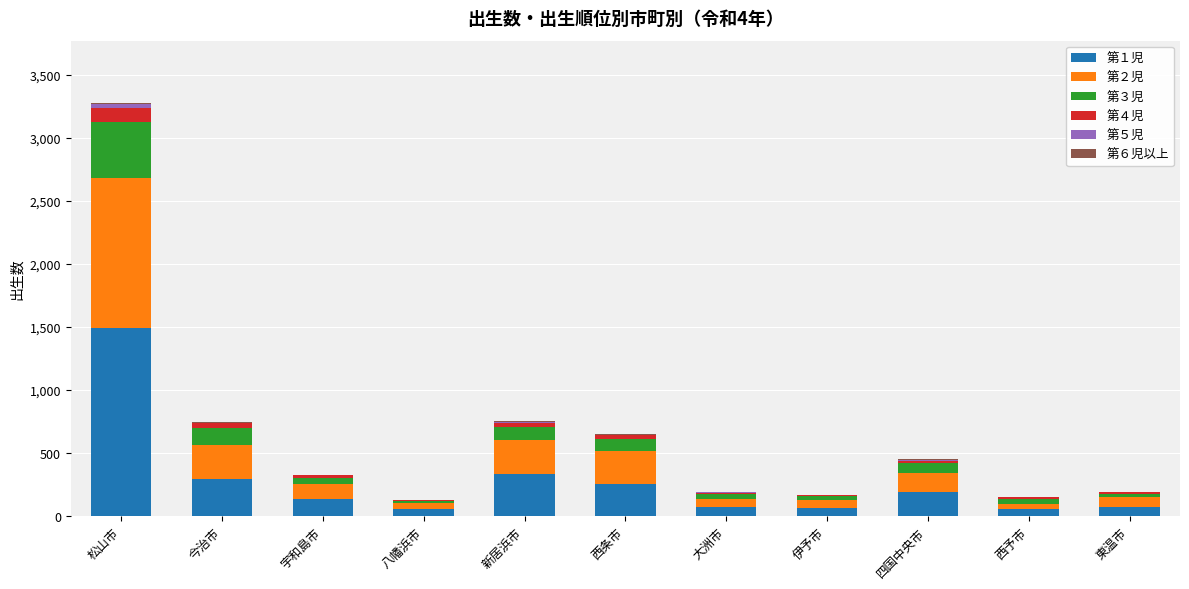

How many series are shown in this chart?

6